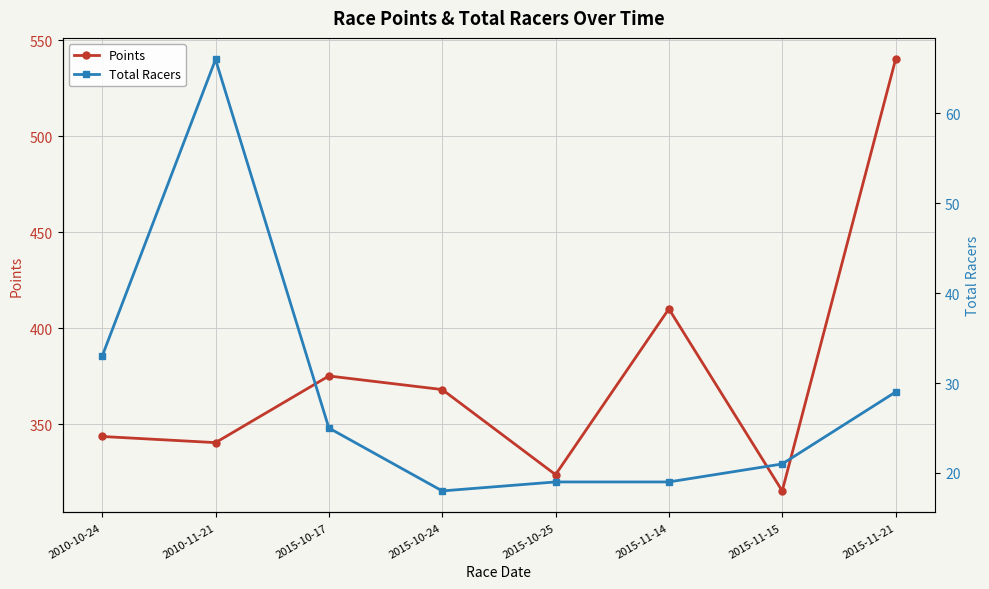

How many lines are shown in the chart?

2